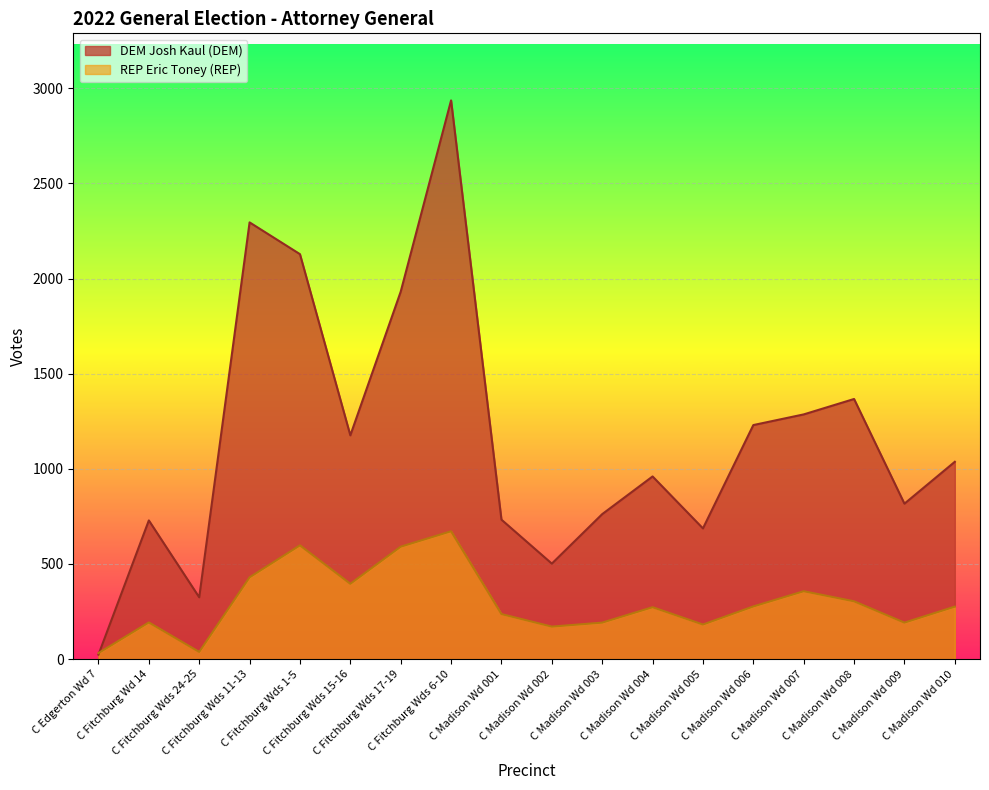

The REP Eric Toney (REP) series shows 171 at C Madison Wd 002. True or false?

True